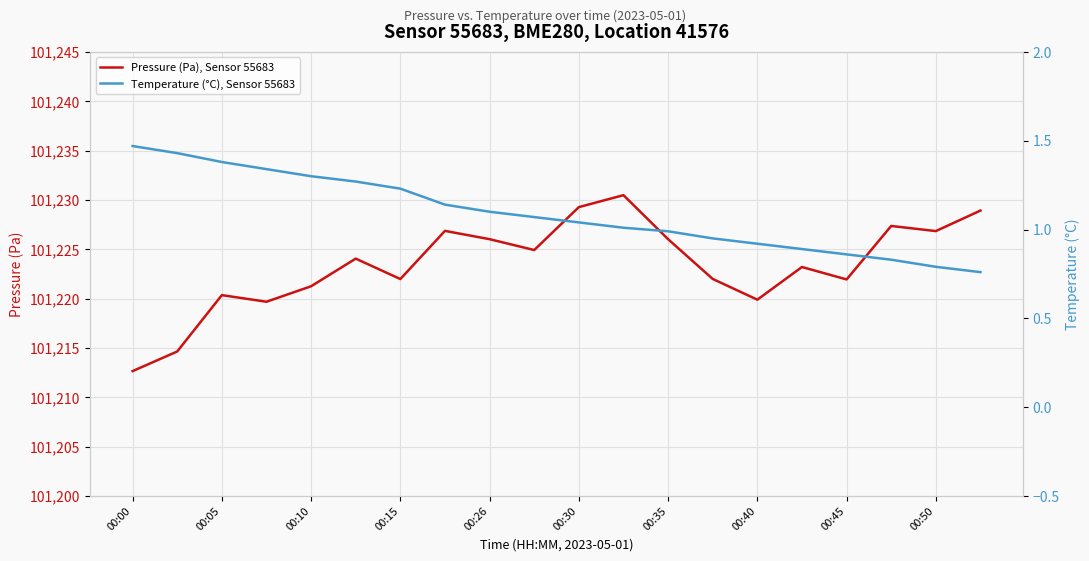

Where does the Temperature (°C), Sensor 55683 series first go above 1?

00:00